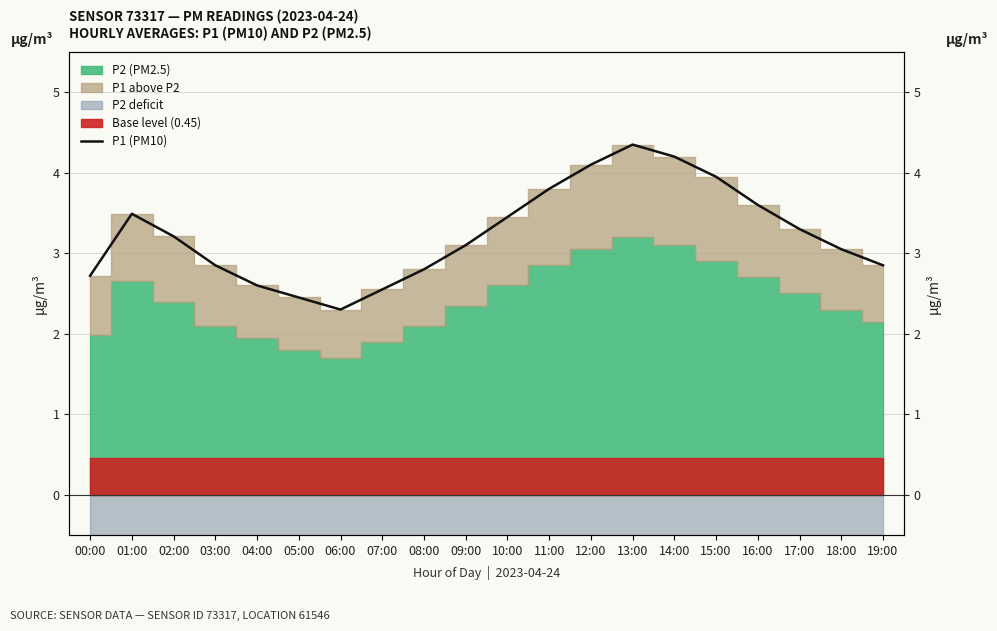

Which label corresponds to the largest value in the chart?

13:00